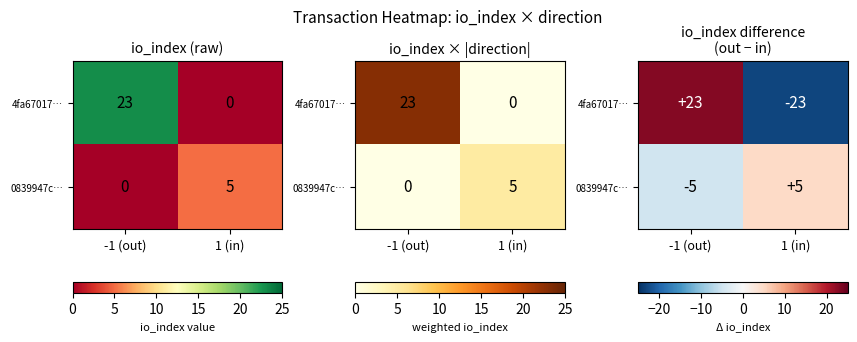

At 1 (in), list the series in order from smallest to largest.

4fa67017…, 0839947c…